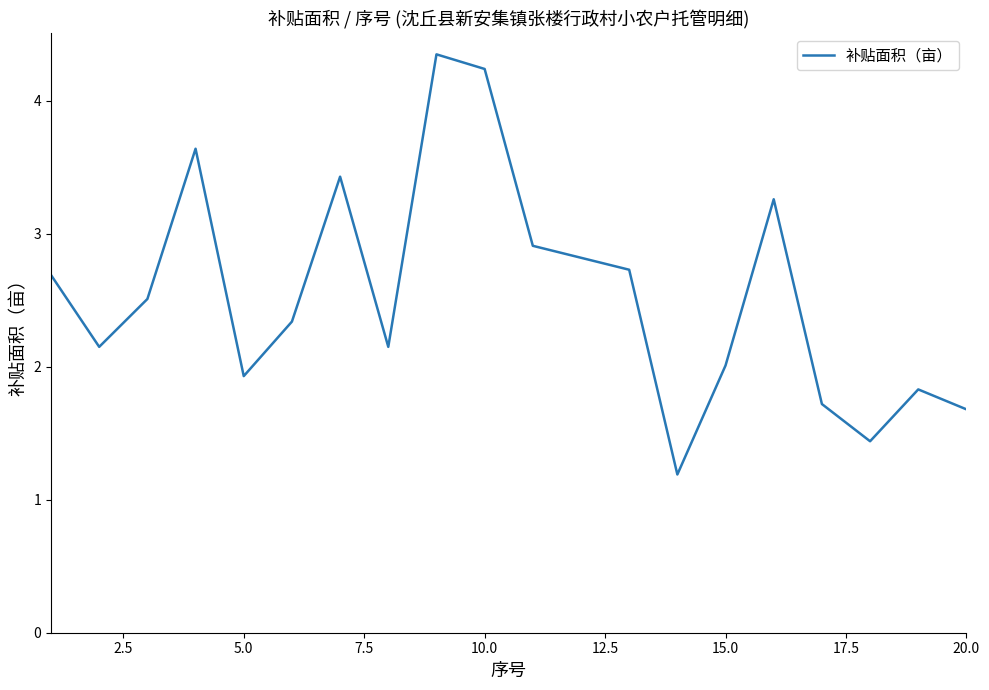

What is the minimum value shown in the chart?

1.2